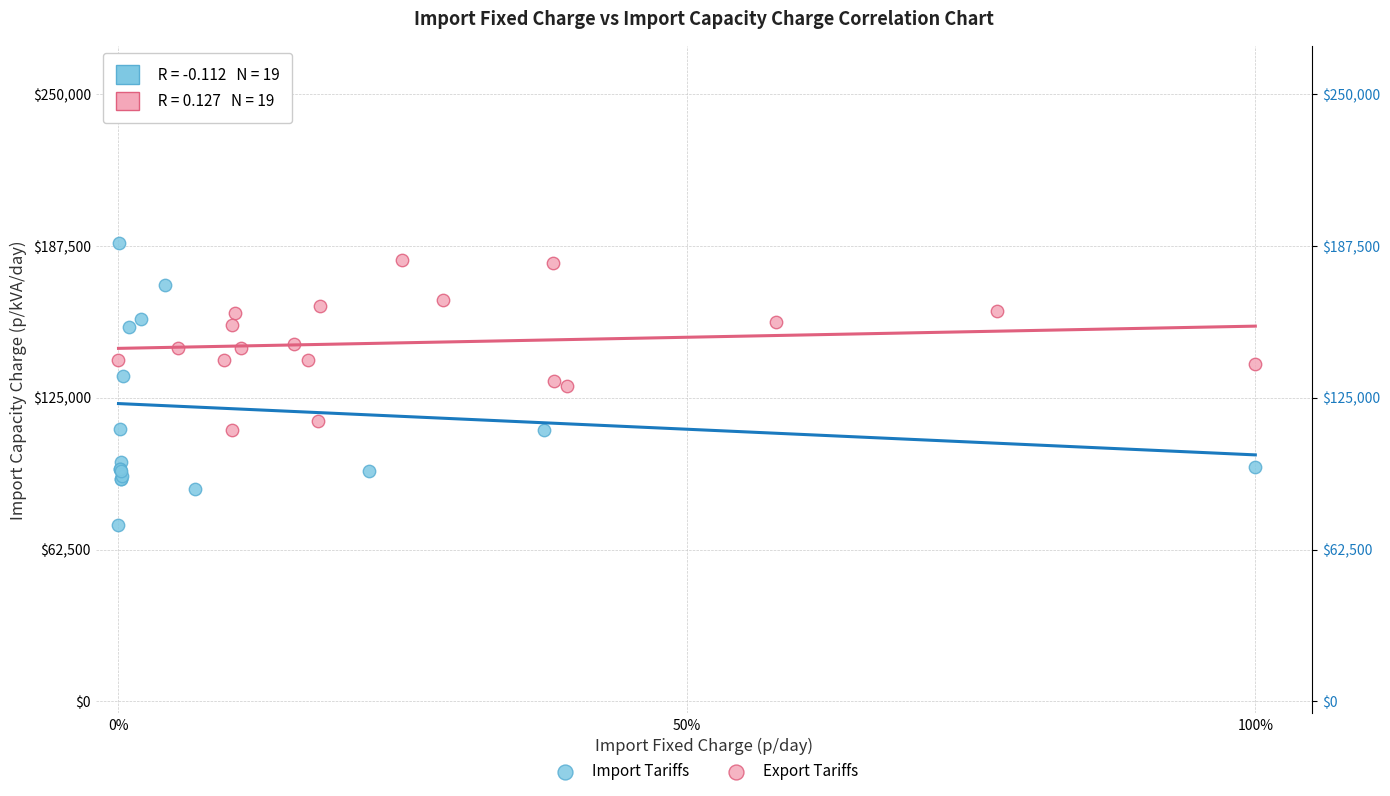

Which series has the widest spread of Y values?

Import Tariffs